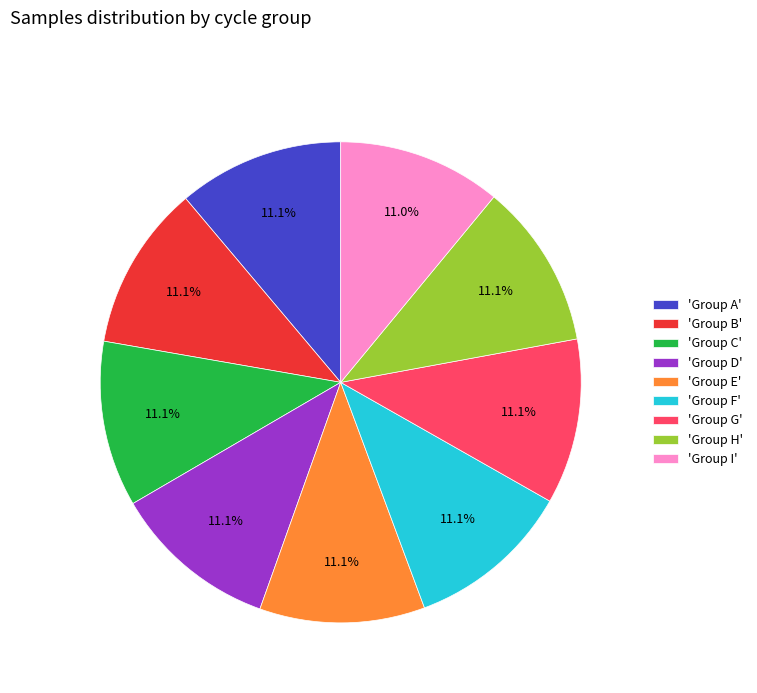

Approximately how many times larger is the value at 'Group G' compared to 'Group A'?

1.0